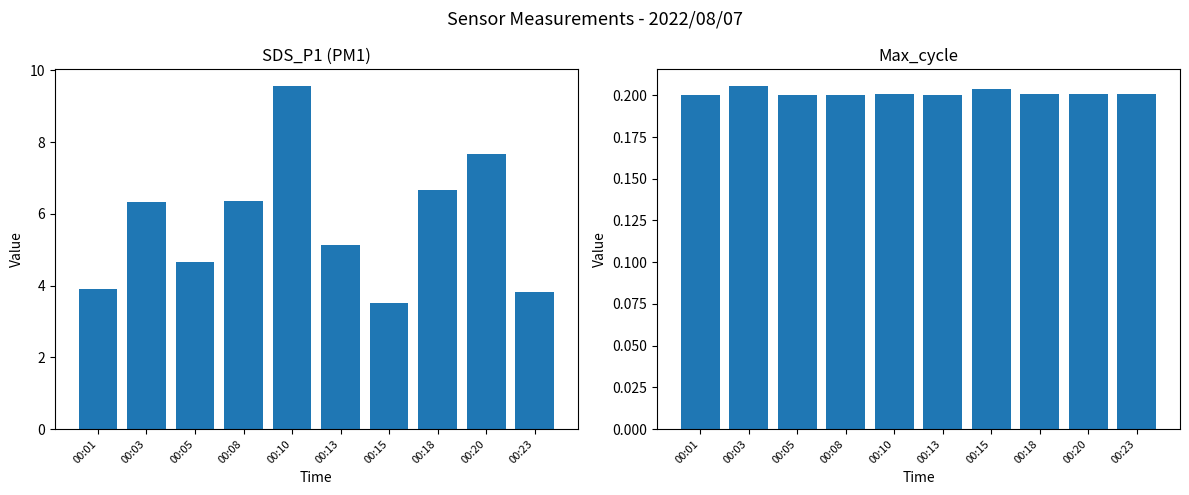

What is the value of the Max_cycle bar at the 3rd from the left?

0.2